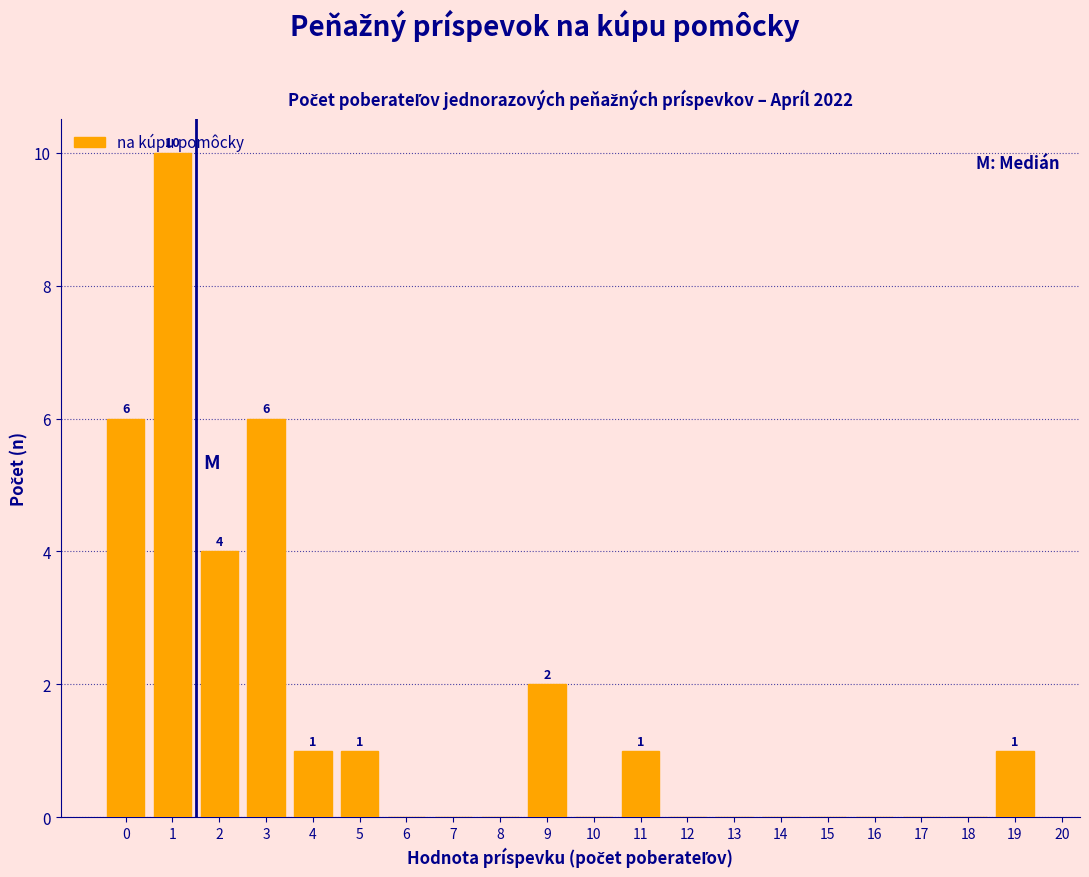

Between 12 and 19, which is larger?

19